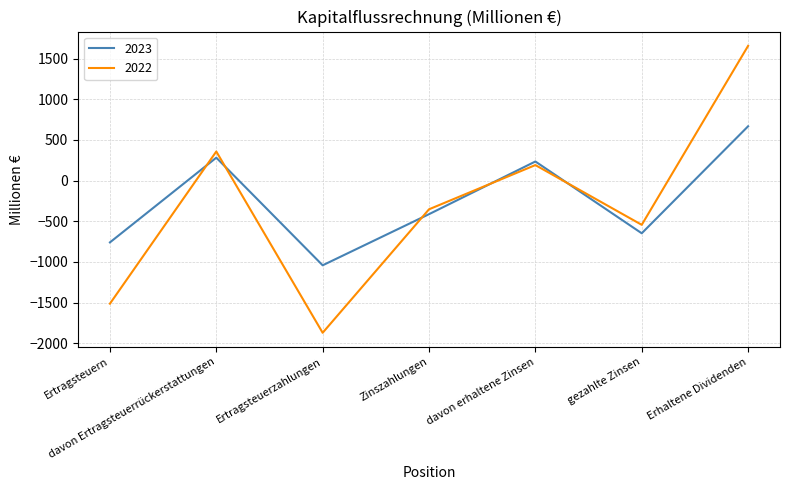

Where does the 2022 series first go above -353?

davon Ertragsteuerrückerstattungen